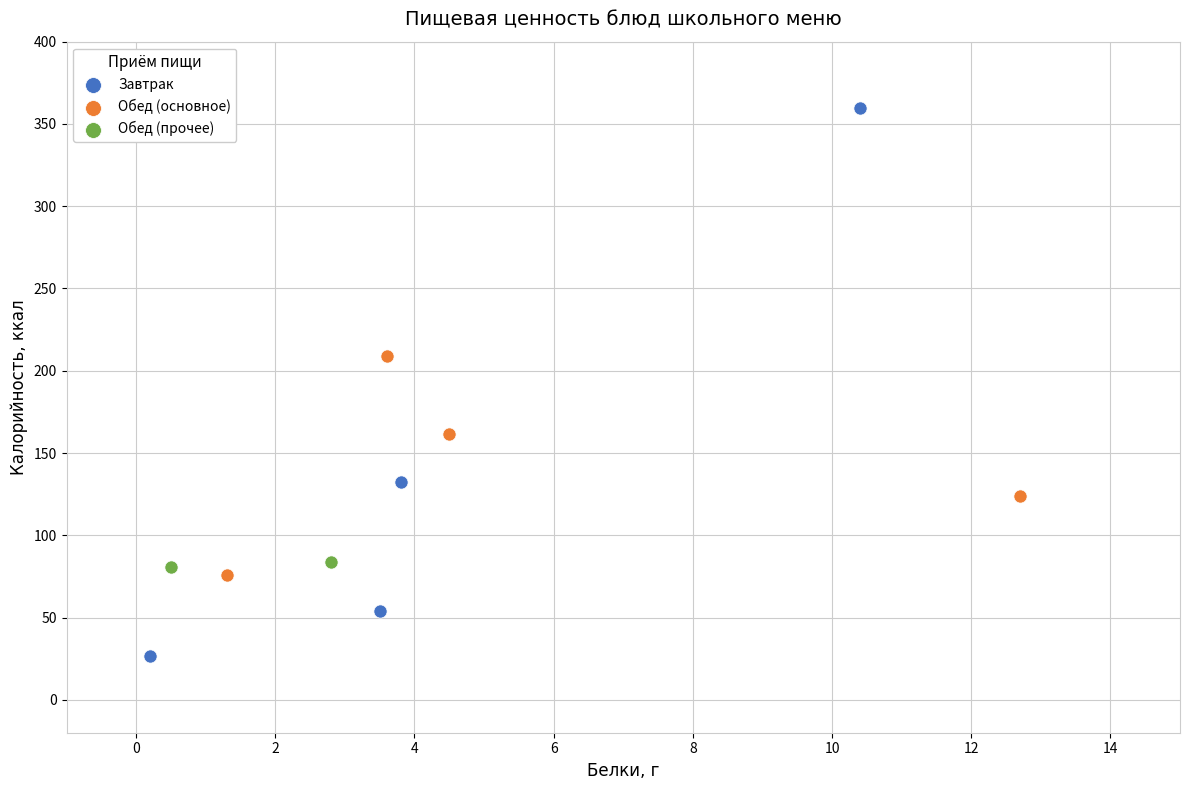

What are all the series names shown in the legend?

Завтрак, Обед (основное), Обед (прочее)